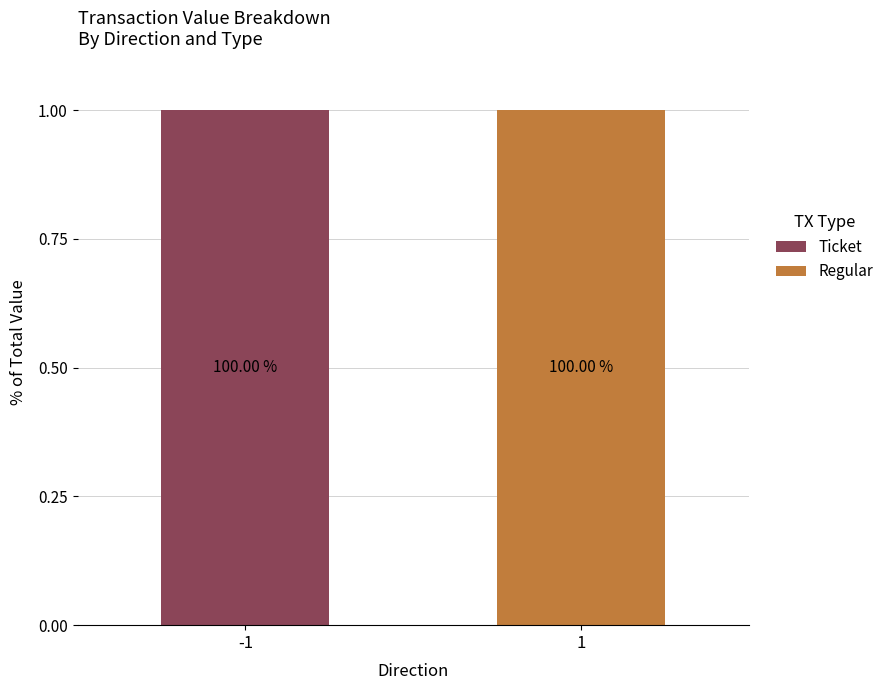

At -1, list the series in order from largest to smallest.

Ticket, Regular